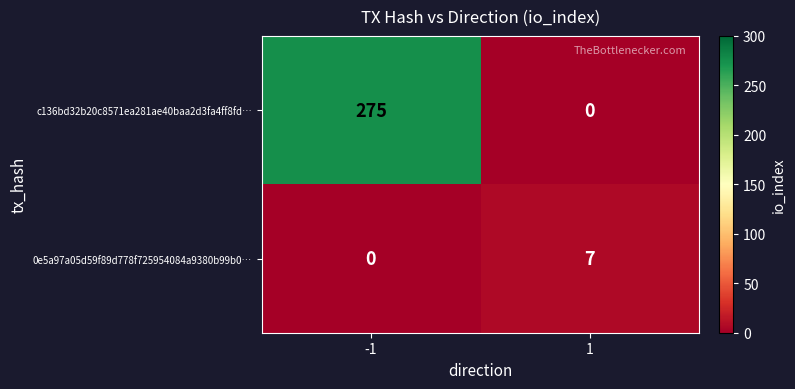

What is the approximate value of c136bd32b20c8571ea281ae40baa2d3fa4ff8fd… at -1, to the nearest 50?

300